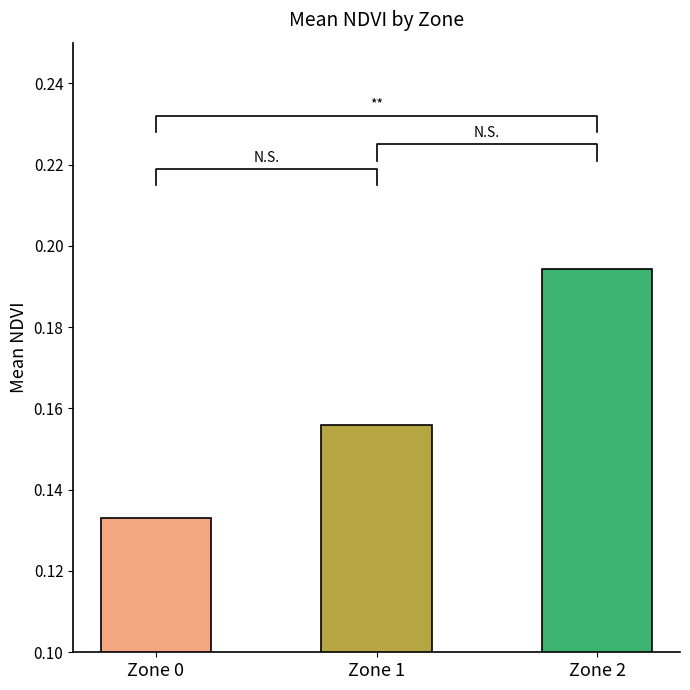

List the labels in order of value, largest first.

Zone 2, Zone 1, Zone 0